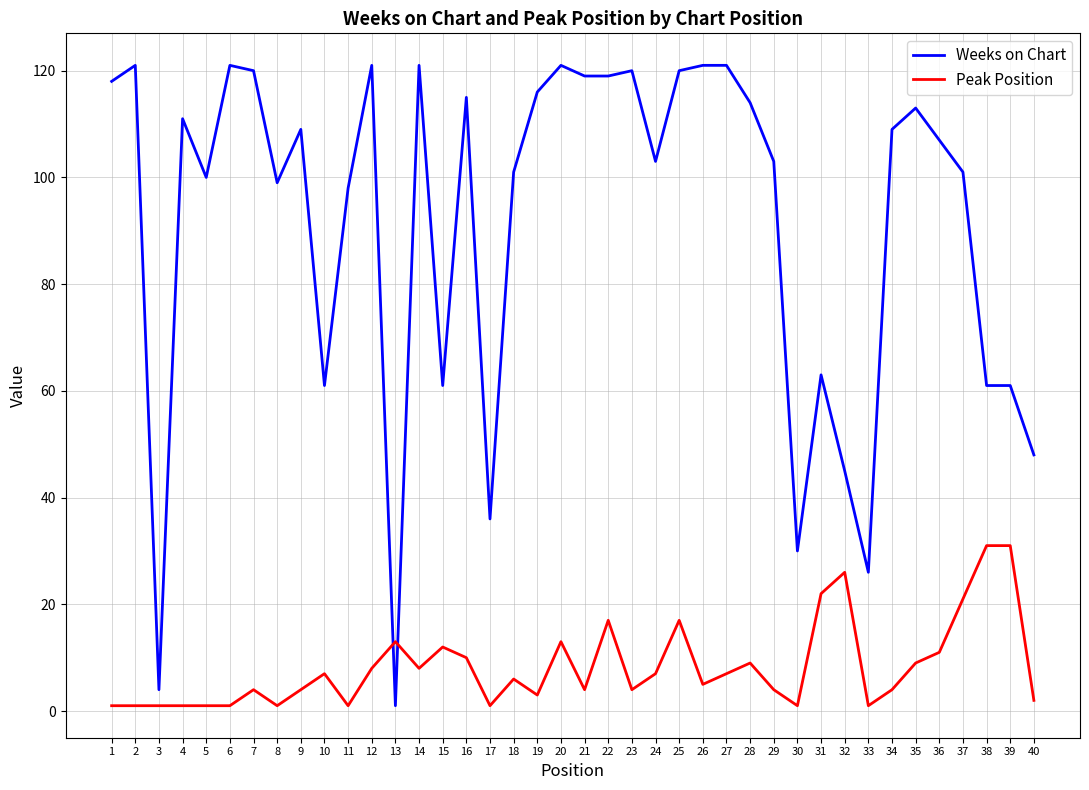

Reading left to right, list all the values displayed in this chart.

Weeks on Chart: 1=118	2=121	3=4	4=111	5=100	6=121	7=120	8=99	9=109	10=61	11=98	12=121	13=1	14=121	15=61	16=115	17=36	18=101	19=116	20=121	21=119	22=119	23=120	24=103	25=120	26=121	27=121	28=114	29=103	30=30	31=63	32=45	33=26	34=109	35=113	36=107	37=101	38=61	39=61	40=48
Peak Position: 1=1	2=1	3=1	4=1	5=1	6=1	7=4	8=1	9=4	10=7	11=1	12=8	13=13	14=8	15=12	16=10	17=1	18=6	19=3	20=13	21=4	22=17	23=4	24=7	25=17	26=5	27=7	28=9	29=4	30=1	31=22	32=26	33=1	34=4	35=9	36=11	37=21	38=31	39=31	40=2